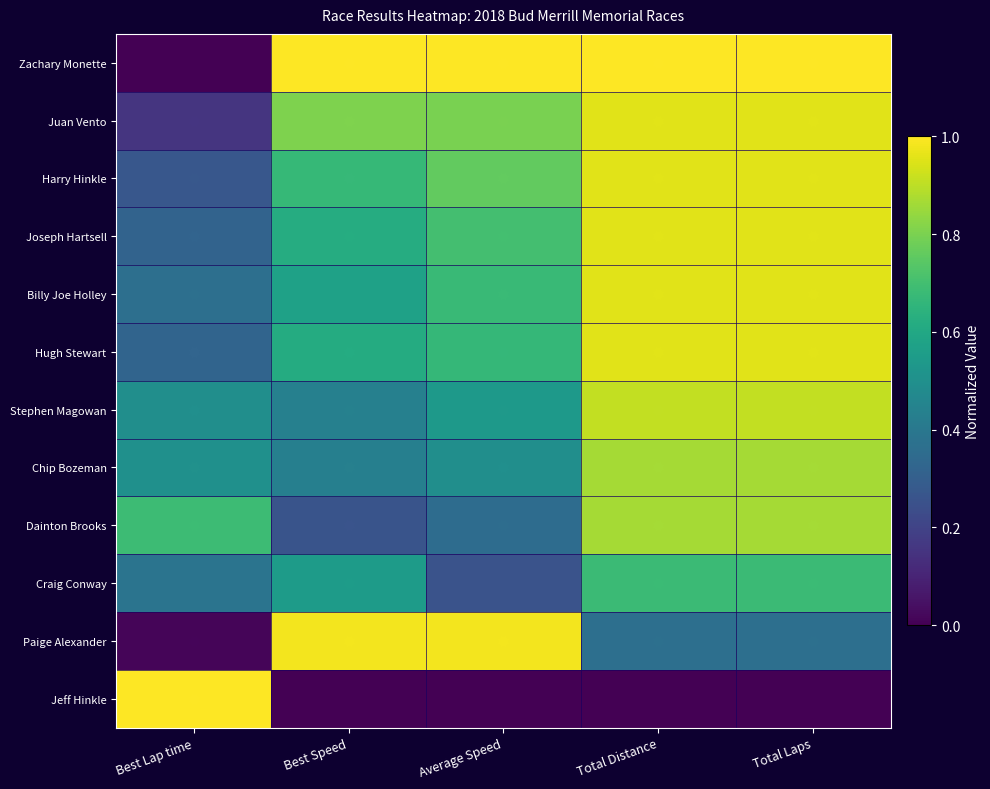

At which category does the chart reach its minimum across all series?

Best Lap time